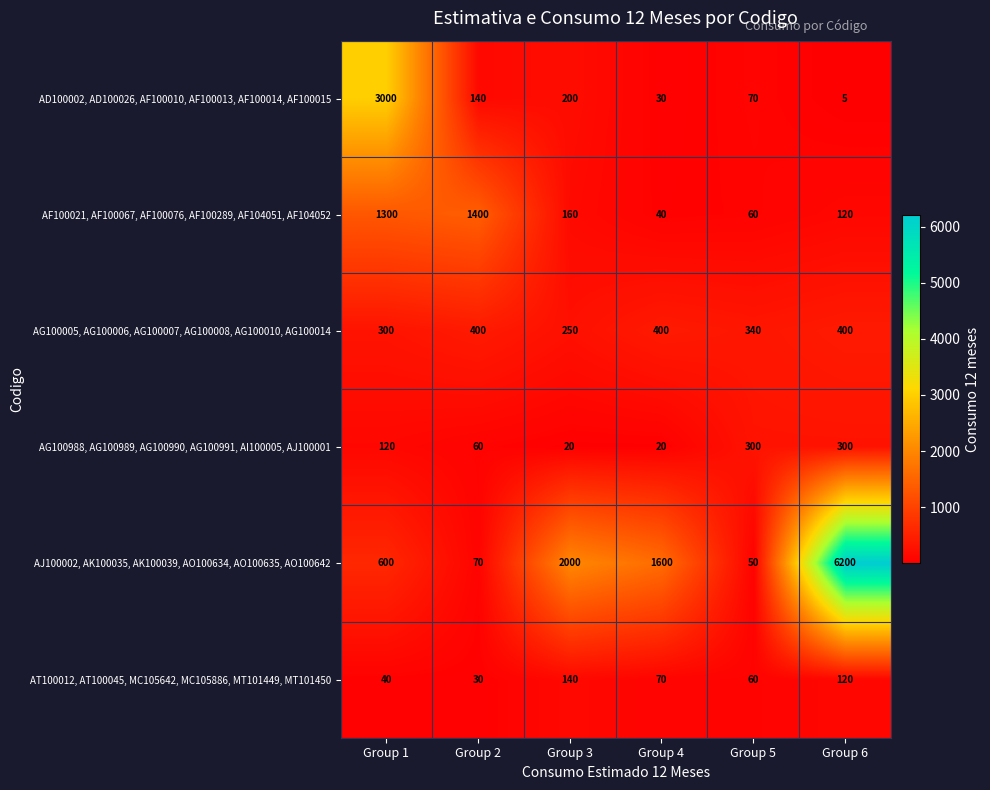

What is the spread (max minus min) of values at Group 5?

290